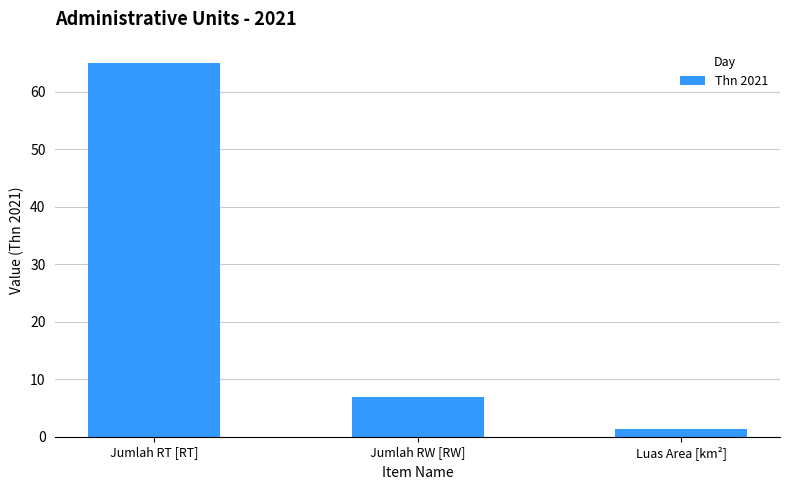

What is the difference between the values at Jumlah RW [RW] and Jumlah RT [RT]?

58.0